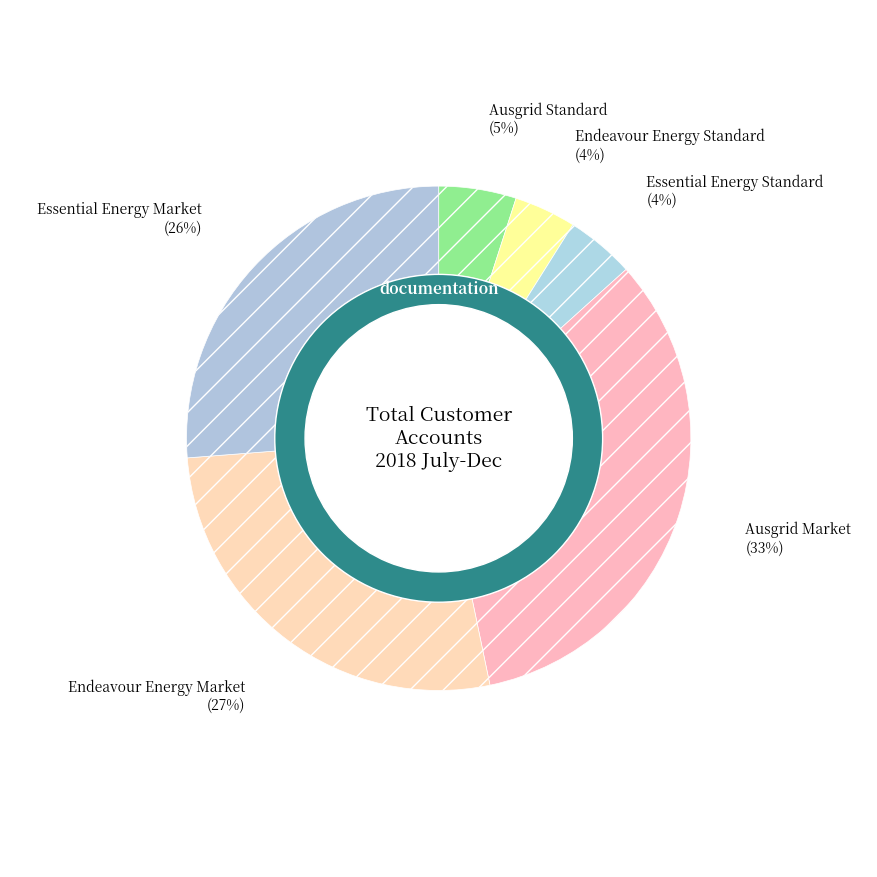

Combined, what portion of the pie is Essential Energy Market and Ausgrid Market?

59.6%